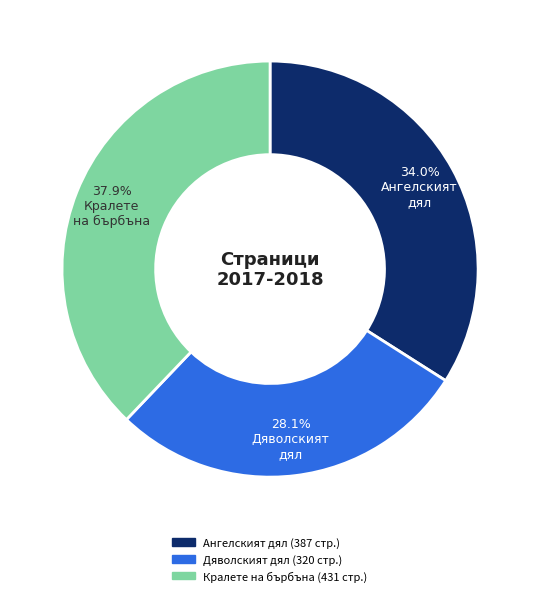

Approximately how many times larger is the value at Кралете на бърбъна compared to Ангелският дял?

1.1